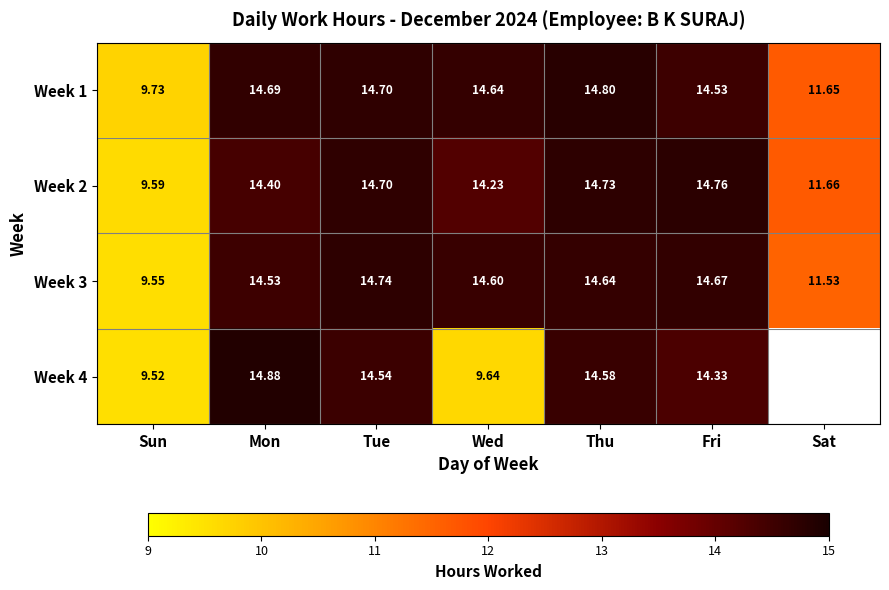

List the labels in order of Week 1 value, largest first.

Thu, Tue, Mon, Wed, Fri, Sat, Sun